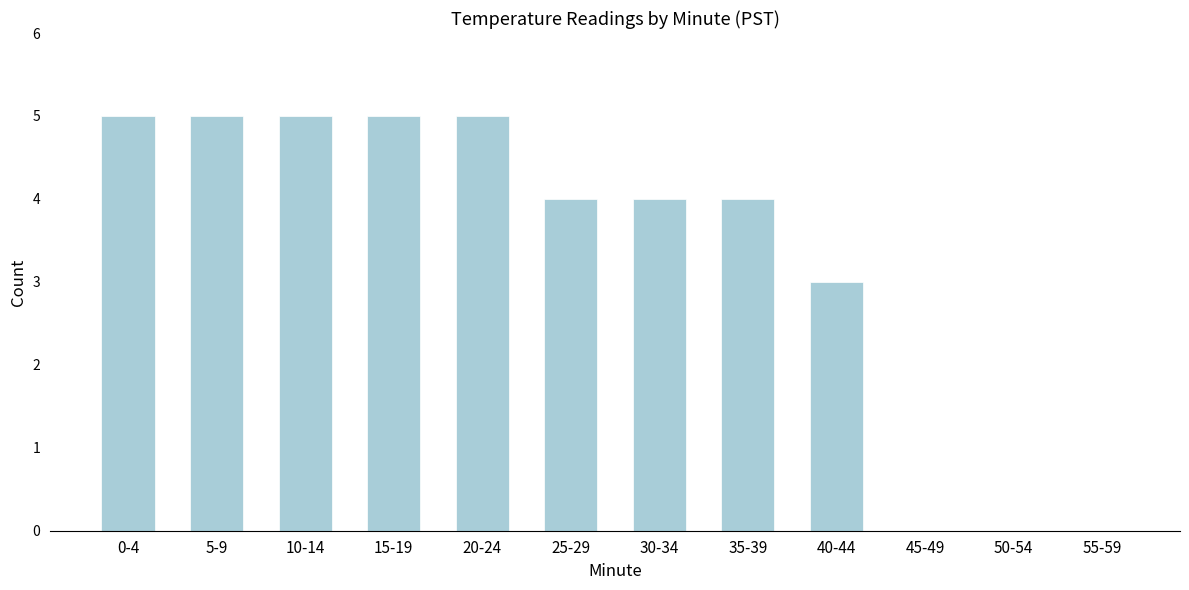

Reading right to left, what are all the values shown in this chart?

55-59=0	50-54=0	45-49=0	40-44=3	35-39=4	30-34=4	25-29=4	20-24=5	15-19=5	10-14=5	5-9=5	0-4=5